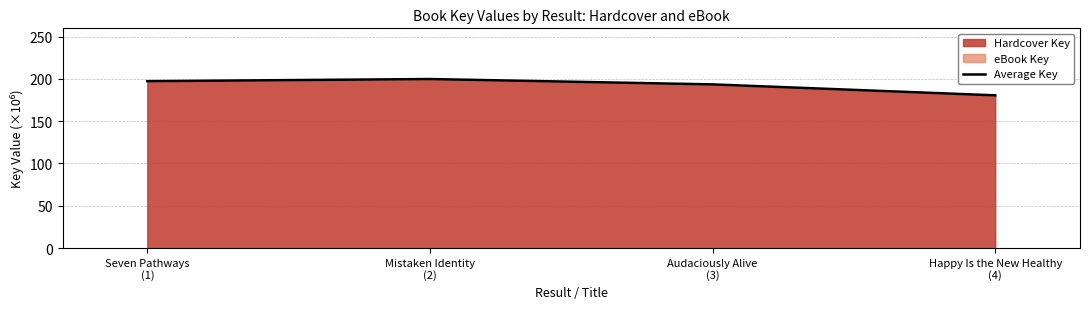

At which label is the value closest to 190?

Audaciously Alive
(3)